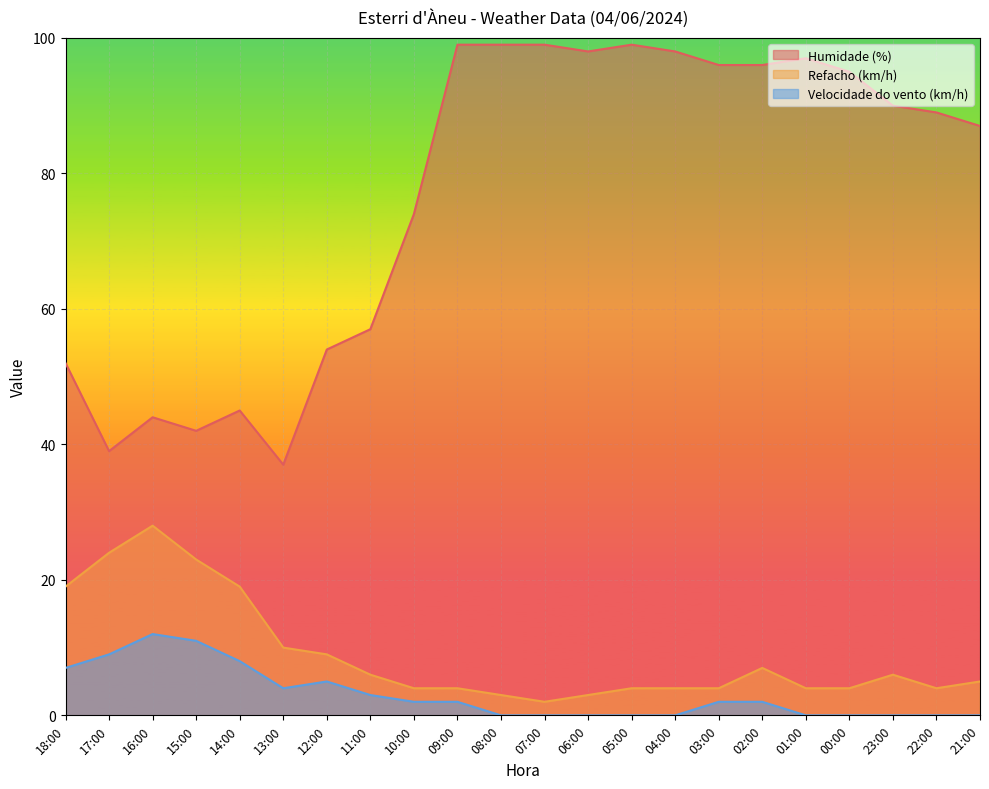

Where does the Velocidade do vento (km/h) series first go above 2?

18:00